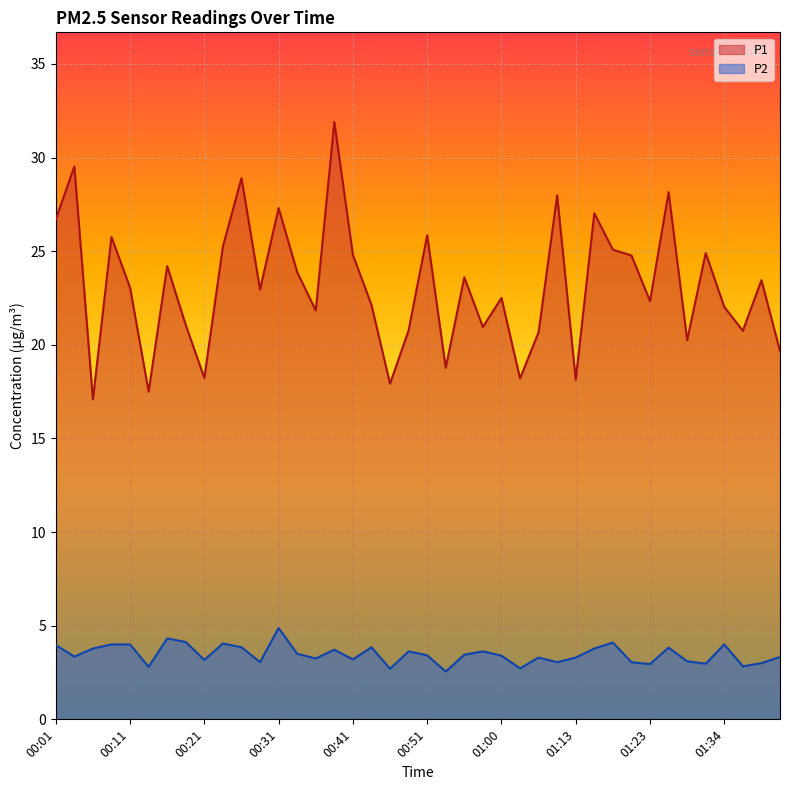

How many lines are shown in the chart?

2